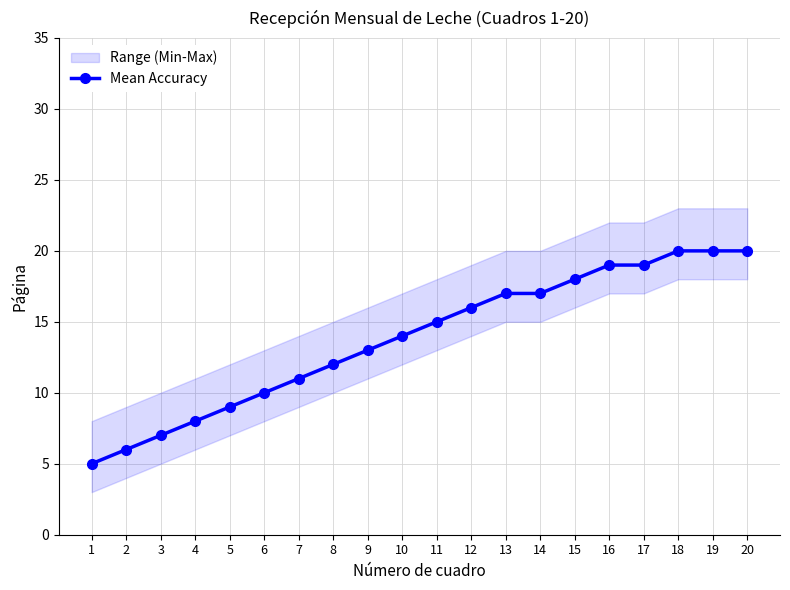

What is the sum of the values at 17 and 8?

31